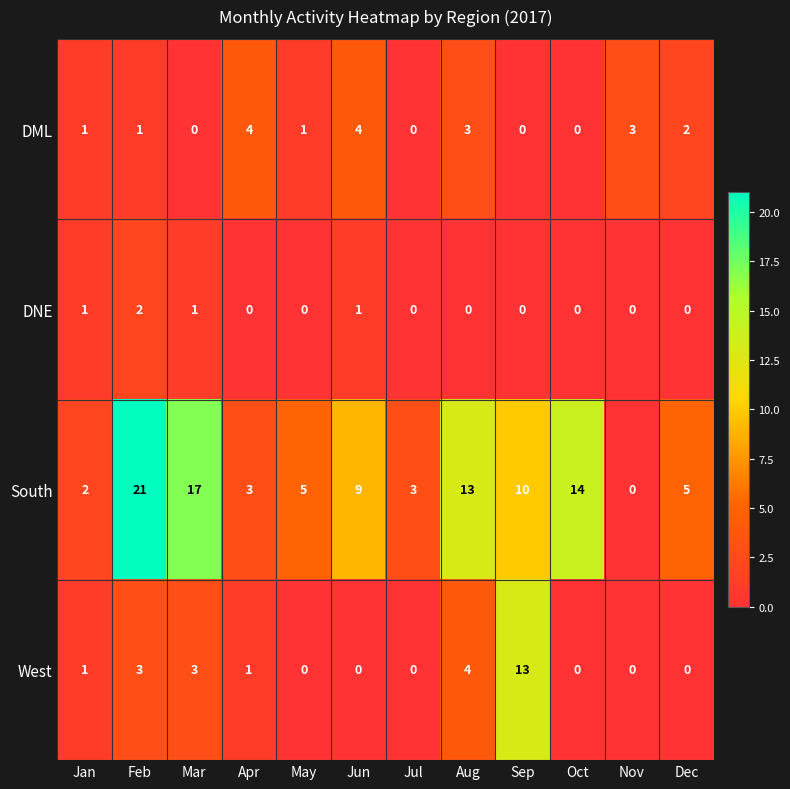

List the series in order of their peak value, highest first.

South, West, DML, DNE